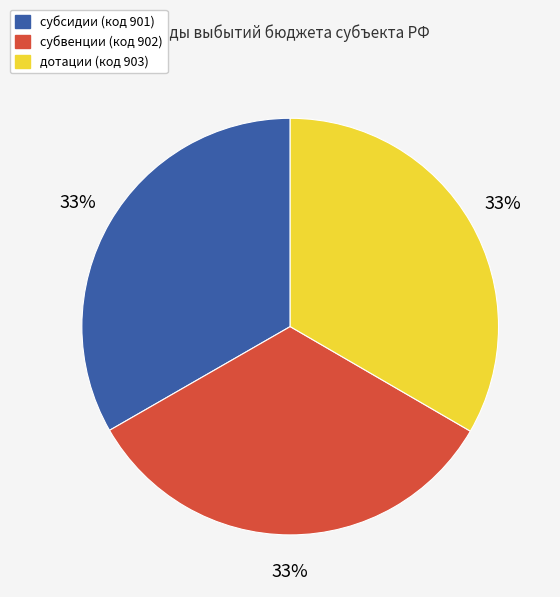

What is the ratio of the value at субвенции to the value at субсидии?

1.0